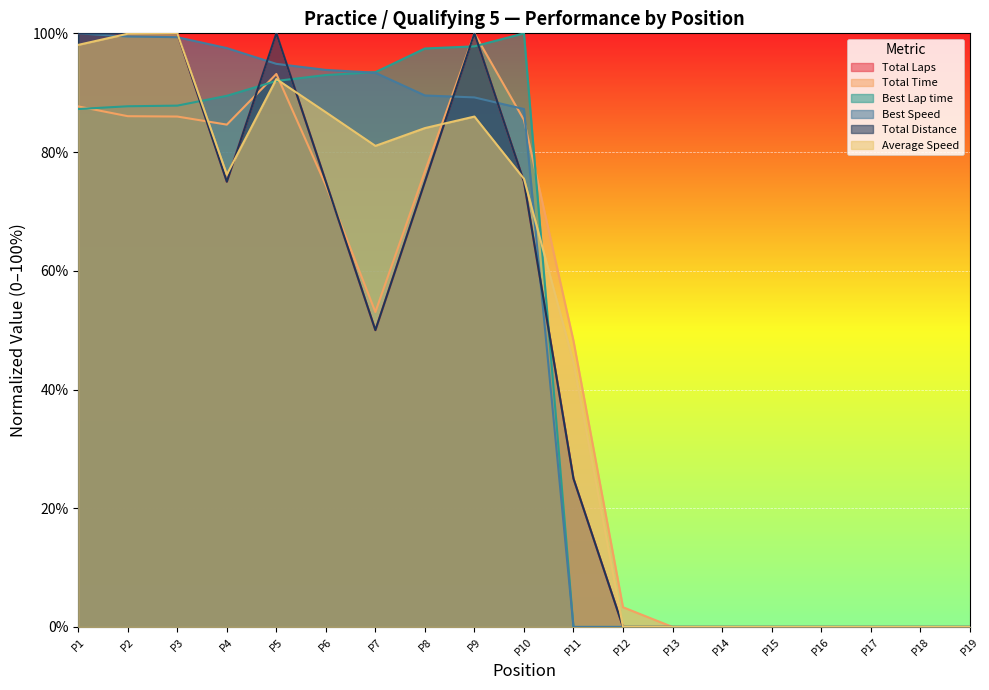

What is the difference between the second highest and minimum values in the Best Lap time series?

97.8